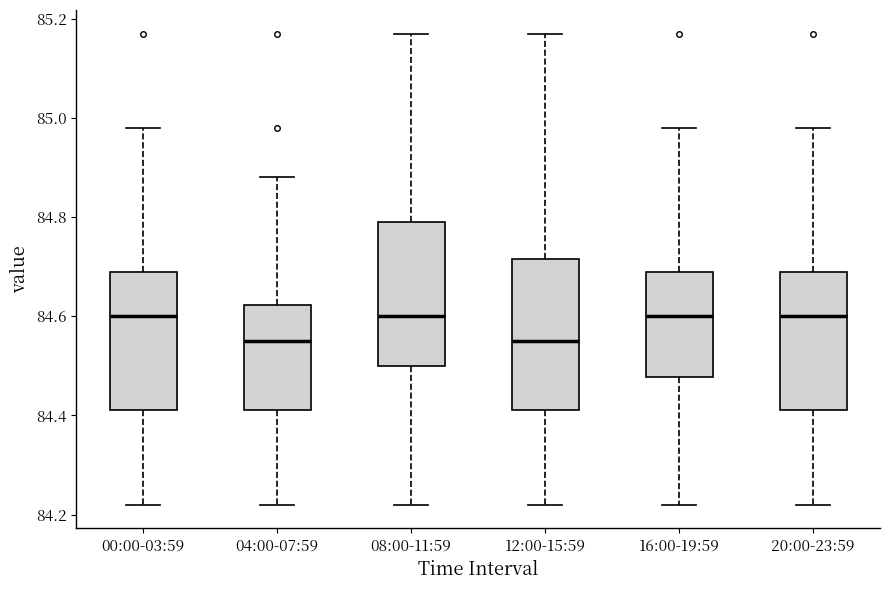

Reading left to right, read every box against the y-axis: the position of its median line, the range the box covers, and the ends of its whiskers. The values are not printed on the chart, so give them approximately, as read against the axis.

00:00-03:59: median 84.60, box 84.42 to 84.70, whiskers 84.22 to 84.98
04:00-07:59: median 84.56, box 84.42 to 84.62, whiskers 84.22 to 84.88
08:00-11:59: median 84.60, box 84.50 to 84.80, whiskers 84.22 to 85.18
12:00-15:59: median 84.56, box 84.42 to 84.72, whiskers 84.22 to 85.18
16:00-19:59: median 84.60, box 84.48 to 84.70, whiskers 84.22 to 84.98
20:00-23:59: median 84.60, box 84.42 to 84.70, whiskers 84.22 to 84.98